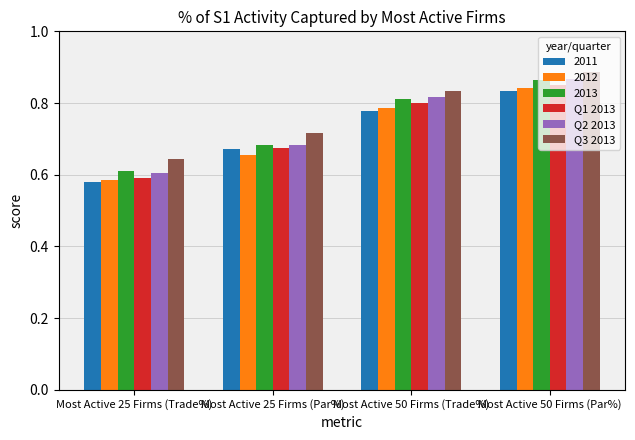

At which label does Q3 2013 reach its minimum?

Most Active 25 Firms (Trade%)